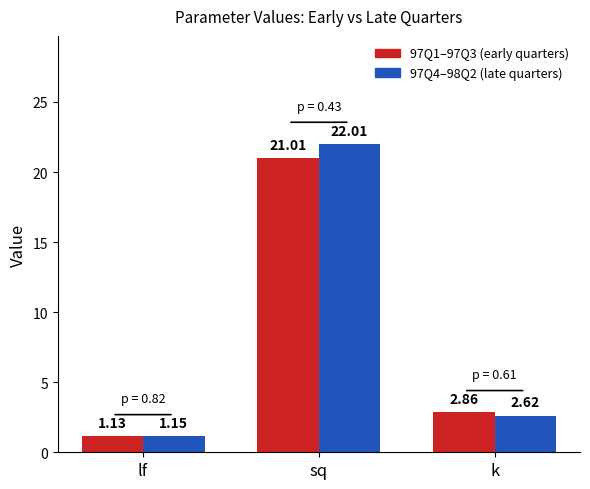

What is the label of the 1st bar from the right?

k